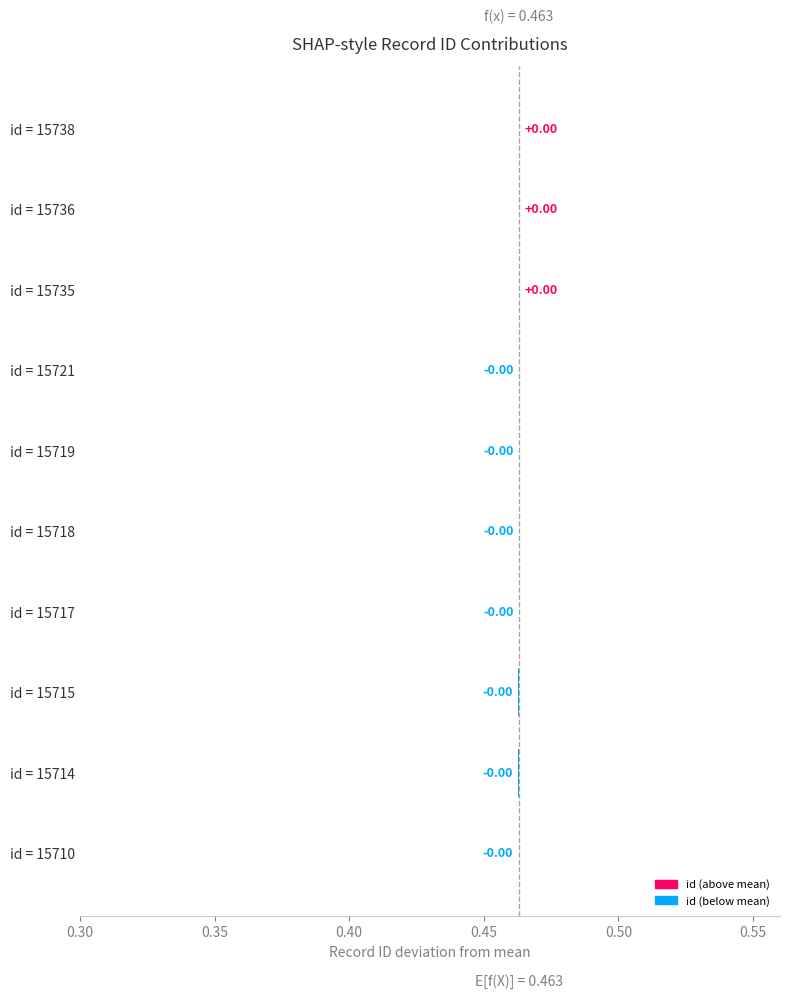

How many positive values are there?

3